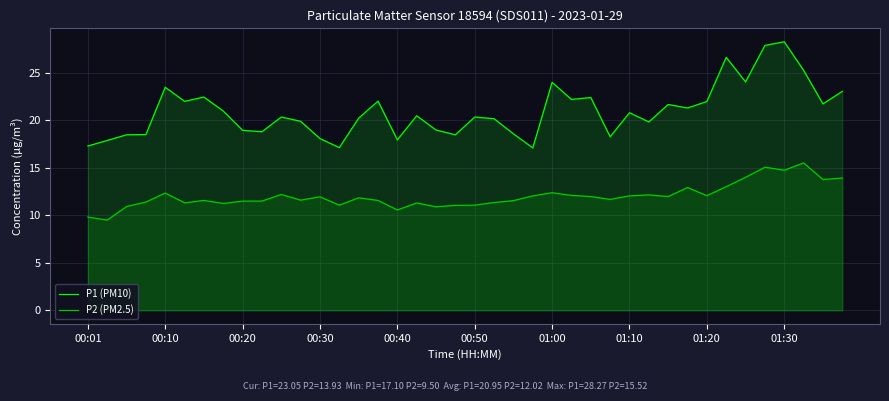

The P1 (PM10) series shows 28.4 at 00:01. True or false?

False